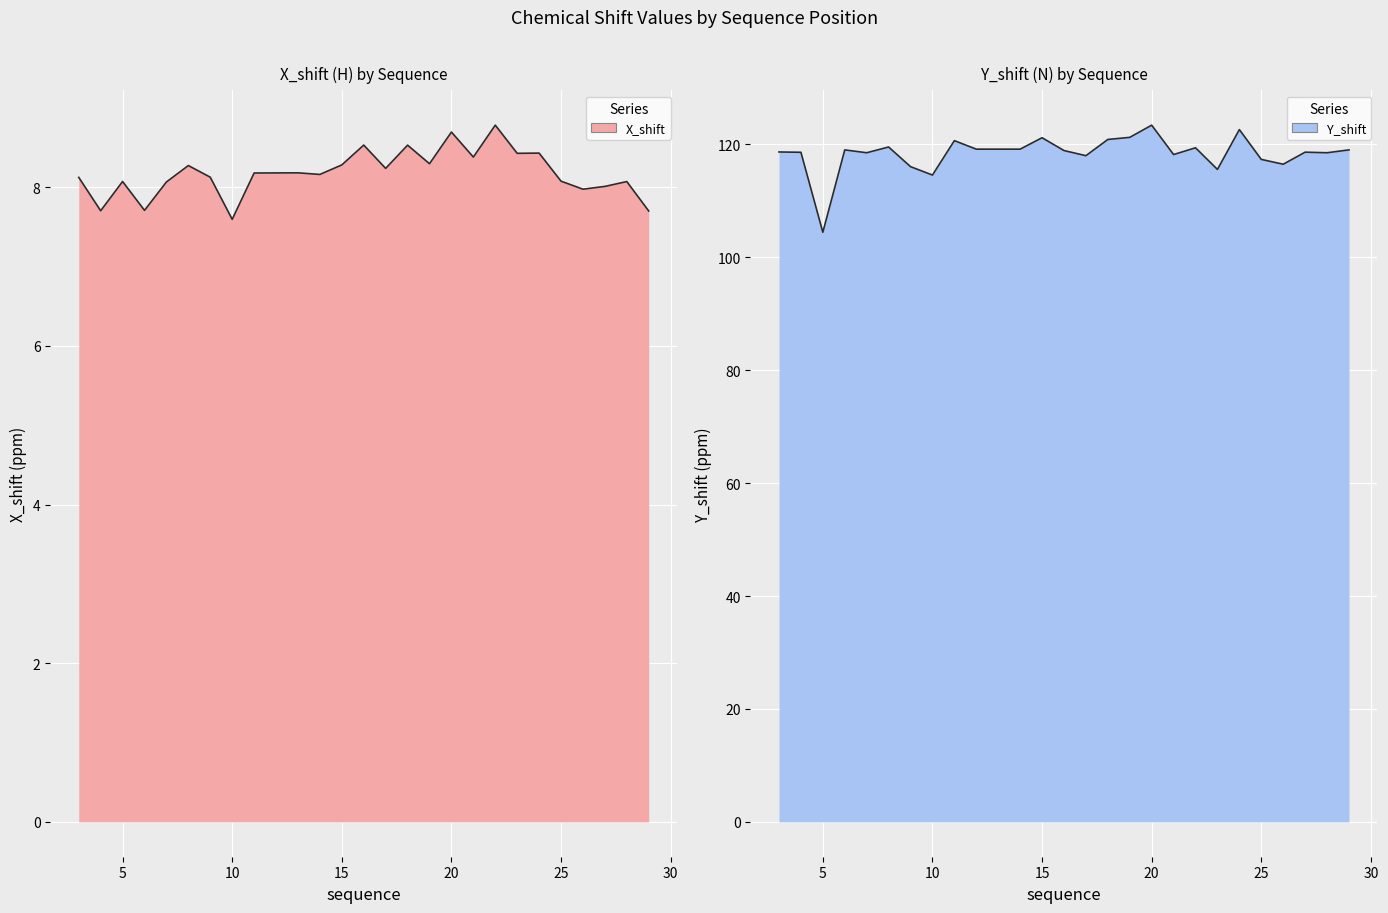

What is the difference between the maximum and minimum values in the X_shift series?

1.2